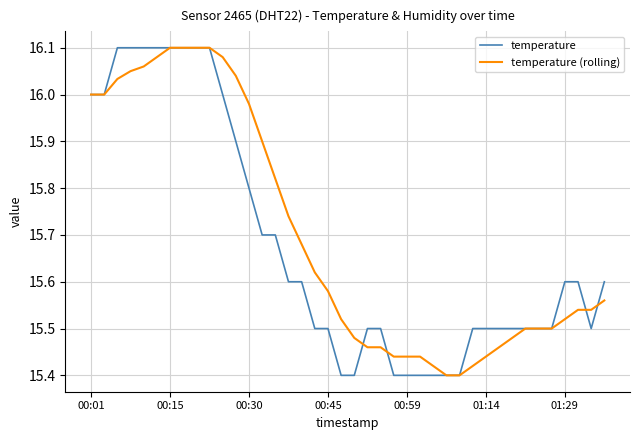

True or false: temperature has a value of 25.7 at 00:30.

False